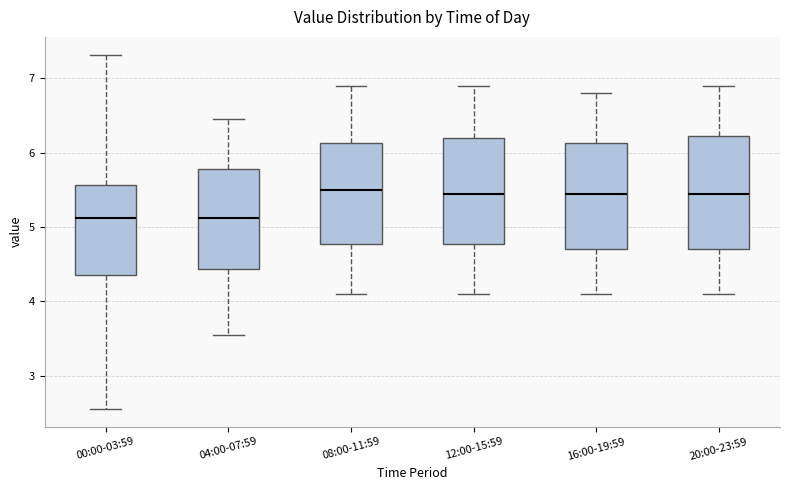

Reading left to right, transcribe this box plot: for each box, give where its median line is, the range the box spans, and where its two whiskers end, as read against the y-axis. The values are not printed on the chart, so give them approximately, as read against the axis.

00:00-03:59: median 5.1, box 4.4 to 5.6, whiskers 2.6 to 7.3
04:00-07:59: median 5.1, box 4.4 to 5.8, whiskers 3.6 to 6.5
08:00-11:59: median 5.5, box 4.8 to 6.1, whiskers 4.1 to 6.9
12:00-15:59: median 5.5, box 4.8 to 6.2, whiskers 4.1 to 6.9
16:00-19:59: median 5.5, box 4.7 to 6.1, whiskers 4.1 to 6.8
20:00-23:59: median 5.5, box 4.7 to 6.2, whiskers 4.1 to 6.9